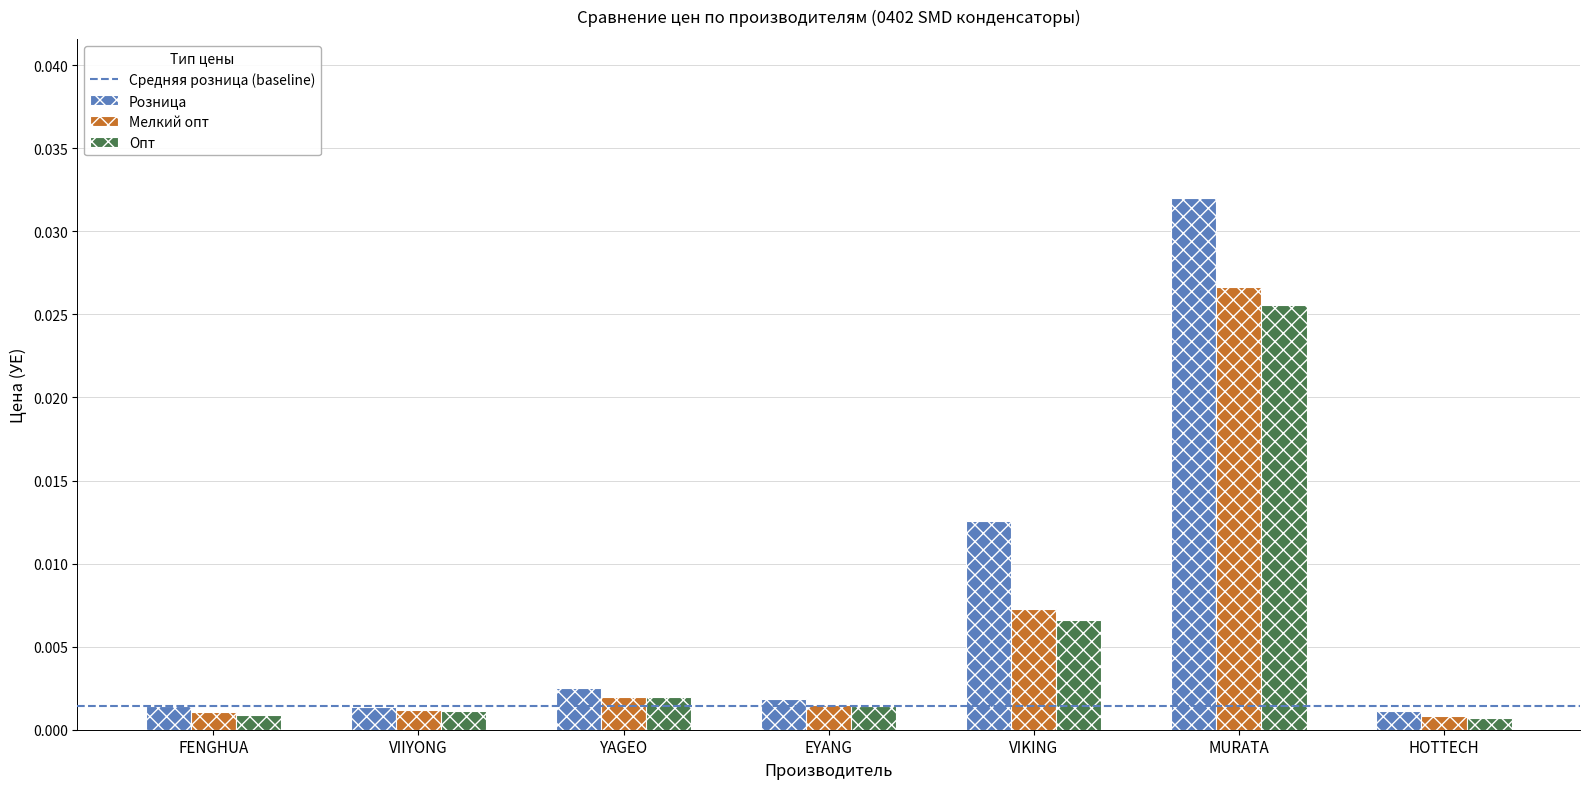

Which category has the highest value in the Опт series?

MURATA